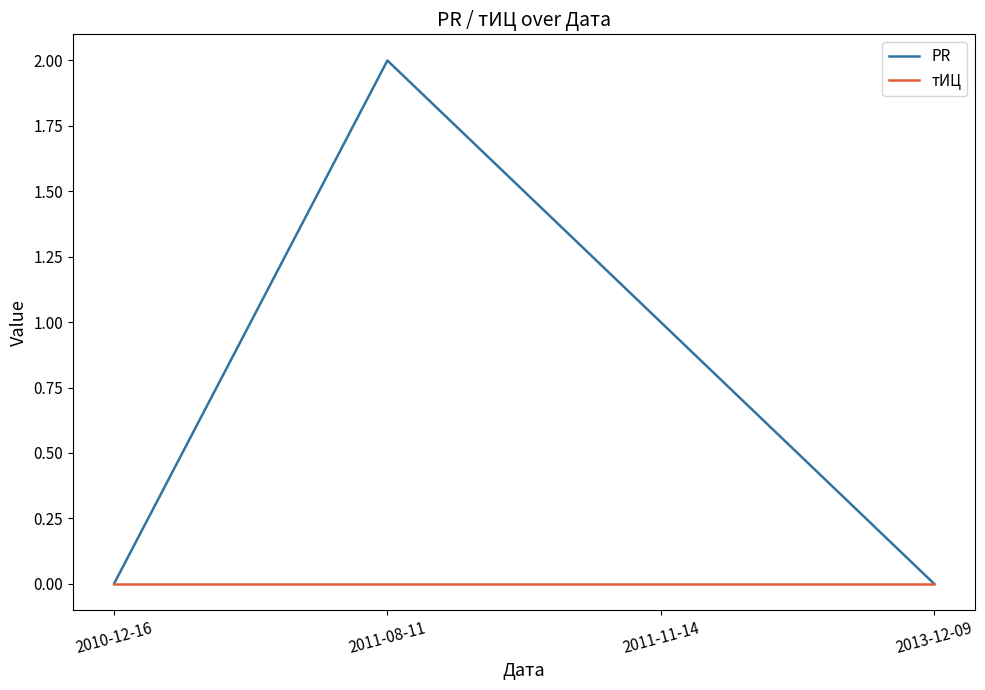

What position from the left is 2011-11-14?

3